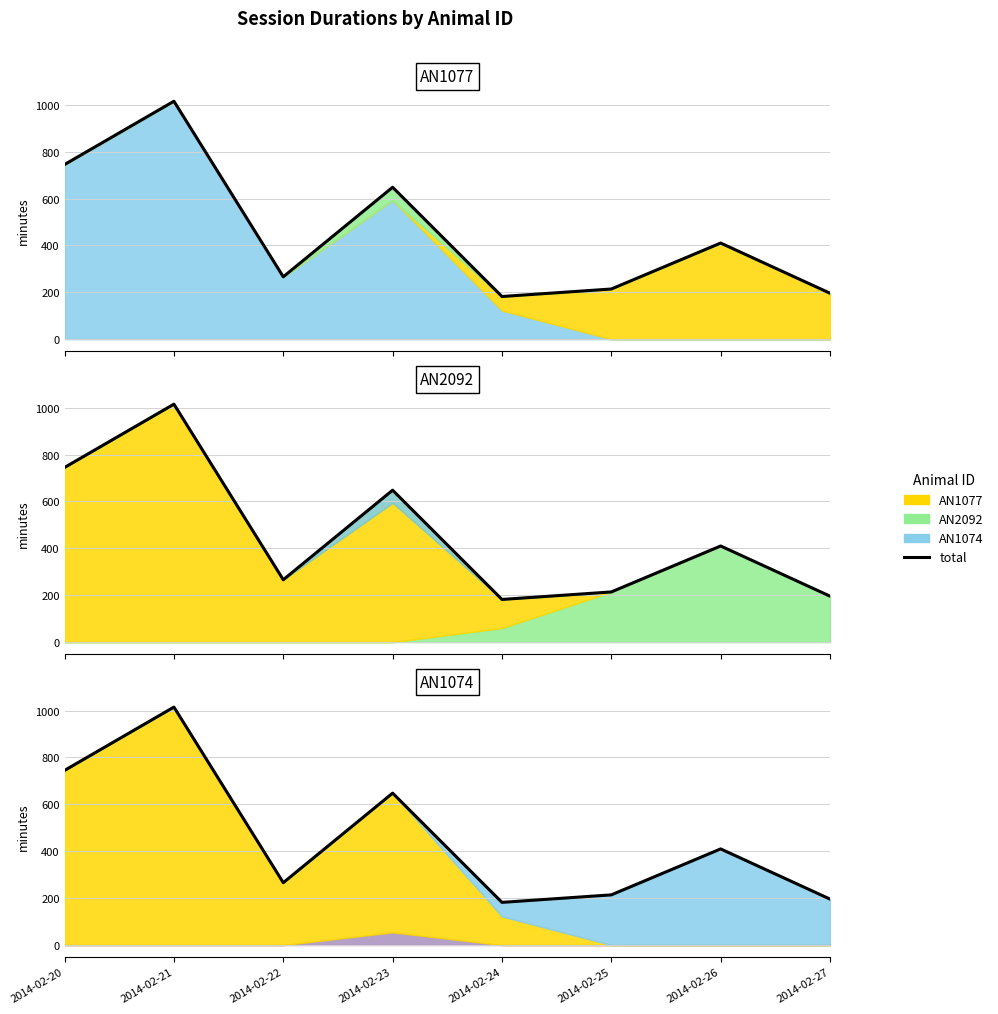

What is the change in value from 2014-02-25 to 2014-02-26?

+196